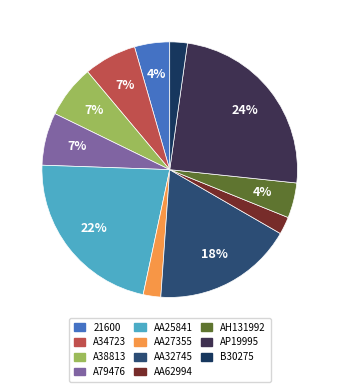

To the nearest percent, what is the combined percentage of AA27355 and A79476?

9%